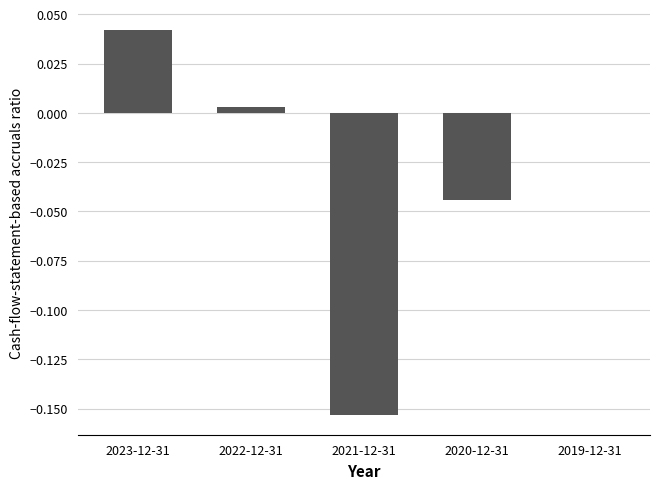

How many distinct data groups are displayed?

1